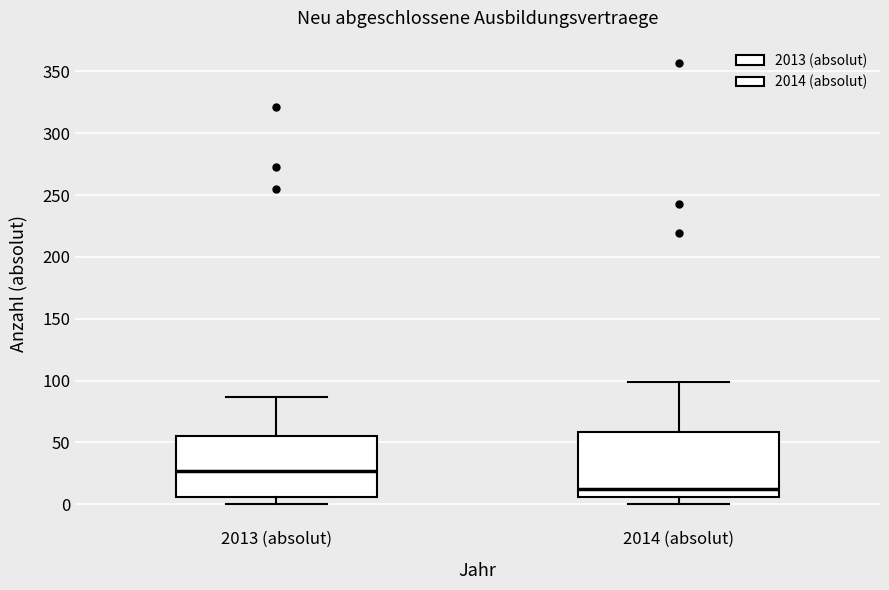

Reading left to right, transcribe this box plot: for each box, give where its median line is, the range the box spans, and where its two whiskers end, as read against the y-axis. The values are not printed on the chart, so give them approximately, as read against the axis.

2013 (absolut): median 25, box 5 to 55, whiskers 0 to 85
2014 (absolut): median 10, box 5 to 60, whiskers 0 to 100